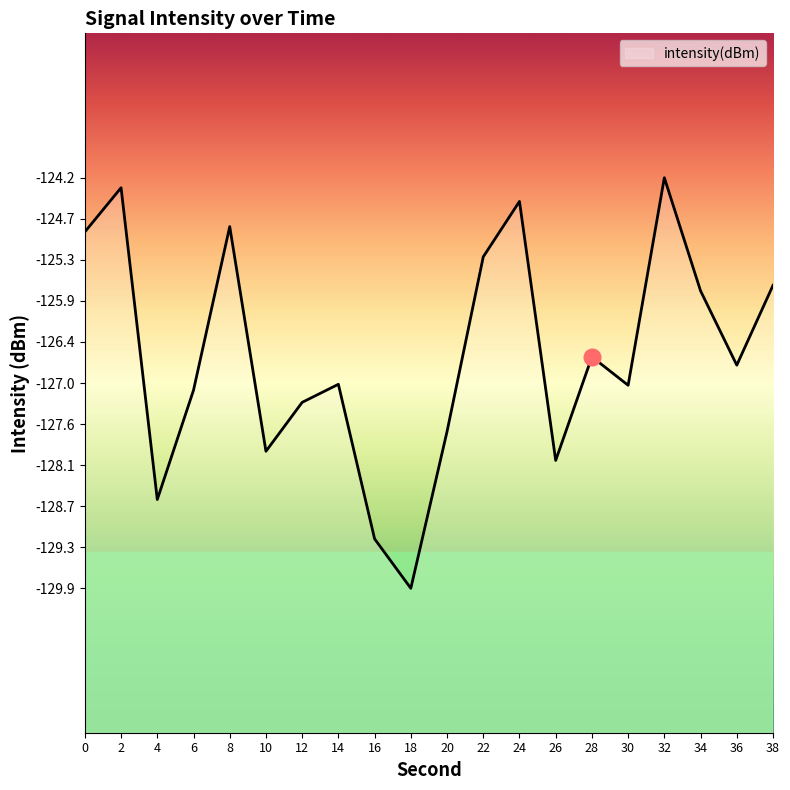

What is the change in value from 0 to 24?

+0.4